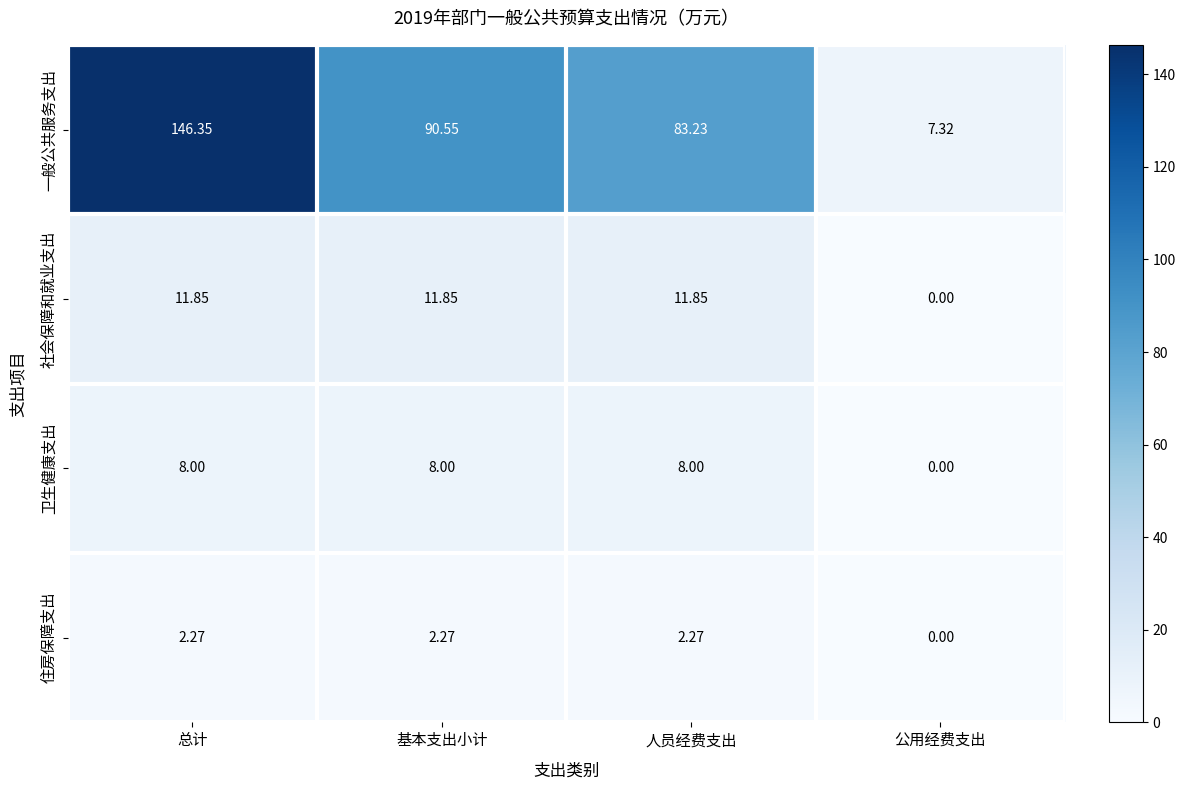

Which label corresponds to the largest value in the chart?

总计